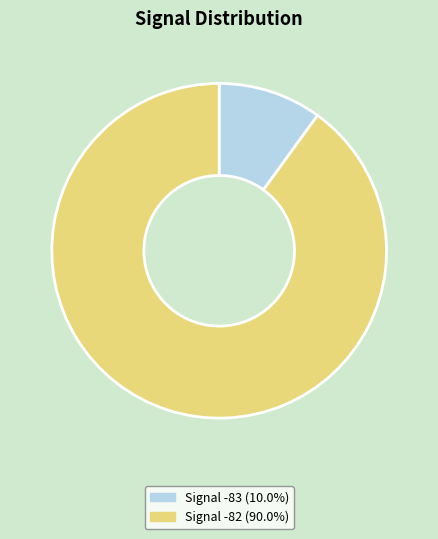

What is the ratio of the value at Signal -82 (90.0%) to the value at Signal -83 (10.0%)?

9.0